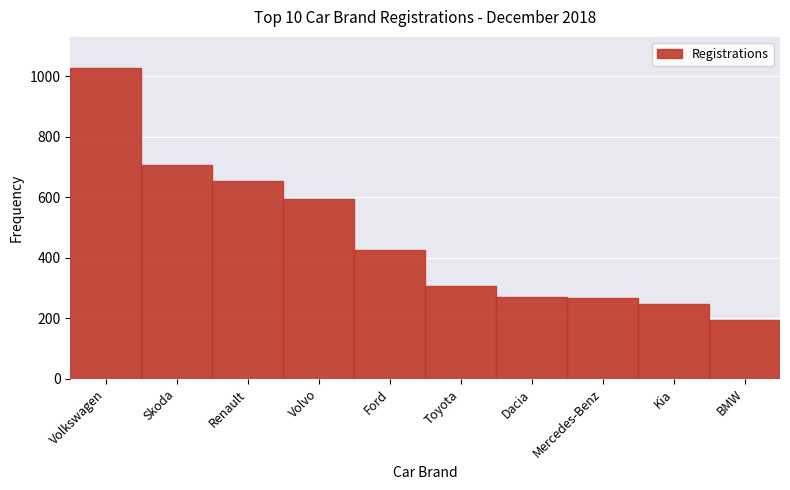

What is the approximate value at Mercedes-Benz?

267